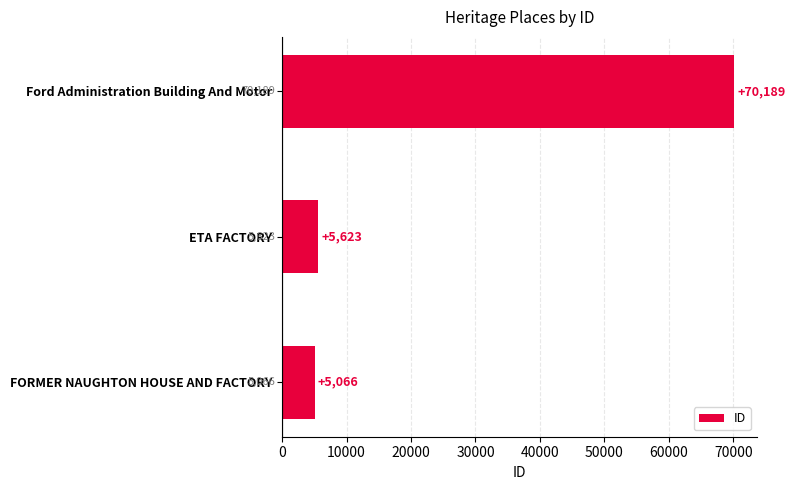

Which has a higher value, ETA FACTORY or Ford Administration Building And Motor?

Ford Administration Building And Motor